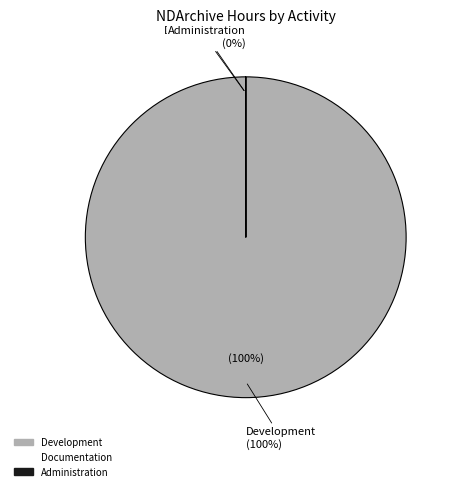

Rank the categories by value from highest to lowest.

Development, Documentation, Administration